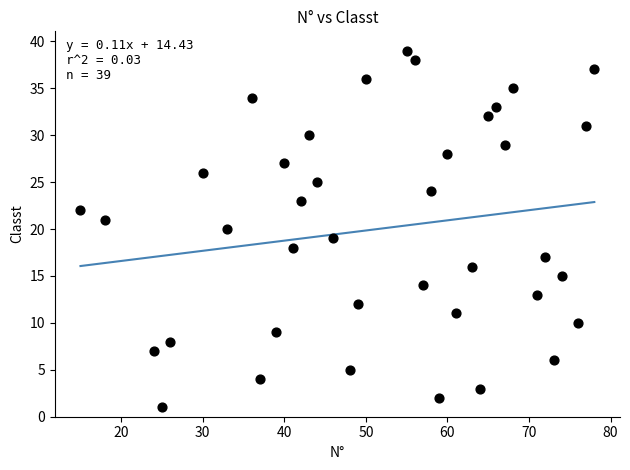

What is the range of X values (max minus min)?

63